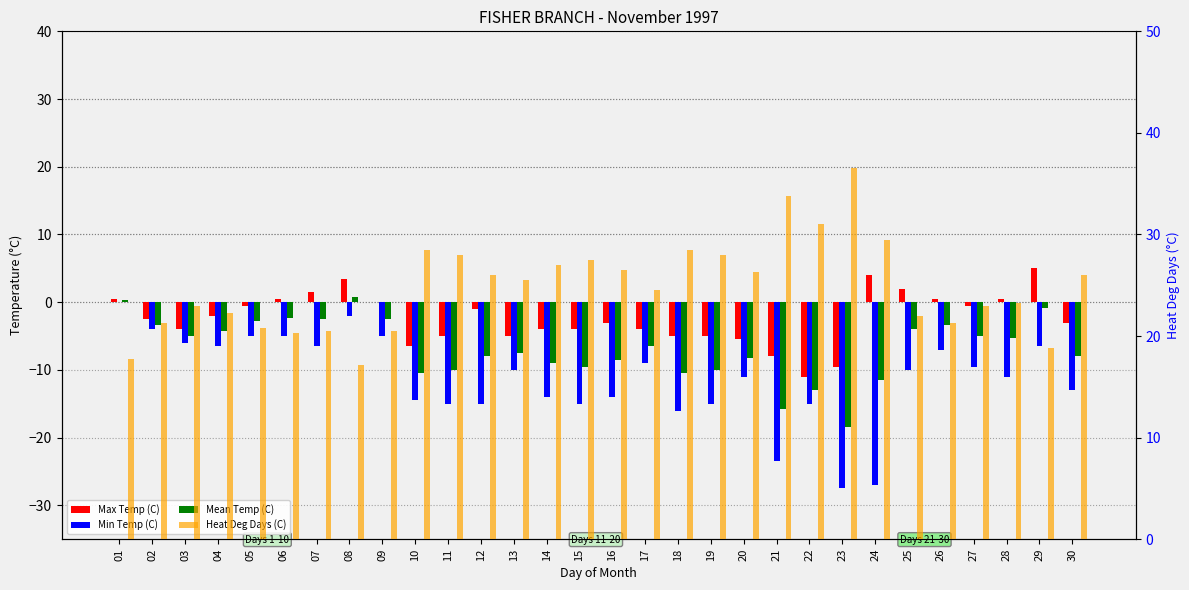

Reading left to right, what are all the values shown in this chart?

Max Temp (C): 0.5	-2.5	-4.0	-2.0	-0.5	0.5	1.5	3.5	0.0	-6.5	-5.0	-1.0	-5.0	-4.0	-4.0	-3.0	-4.0	-5.0	-5.0	-5.5	-8.0	-11.0	-9.5	4.0	2.0	0.5	-0.5	0.5	5.0	-3.0
Min Temp (C): 0.0	-4.0	-6.0	-6.5	-5.0	-5.0	-6.5	-2.0	-5.0	-14.5	-15.0	-15.0	-10.0	-14.0	-15.0	-14.0	-9.0	-16.0	-15.0	-11.0	-23.5	-15.0	-27.5	-27.0	-10.0	-7.0	-9.5	-11.0	-6.5	-13.0
Mean Temp (C): 0.3	-3.3	-5.0	-4.3	-2.8	-2.3	-2.5	0.8	-2.5	-10.5	-10.0	-8.0	-7.5	-9.0	-9.5	-8.5	-6.5	-10.5	-10.0	-8.3	-15.8	-13.0	-18.5	-11.5	-4.0	-3.3	-5.0	-5.3	-0.8	-8.0
Heat Deg Days (C): 17.7	21.3	23.0	22.3	20.8	20.3	20.5	17.2	20.5	28.5	28.0	26.0	25.5	27.0	27.5	26.5	24.5	28.5	28.0	26.3	33.8	31.0	36.5	29.5	22.0	21.3	23.0	23.3	18.8	26.0